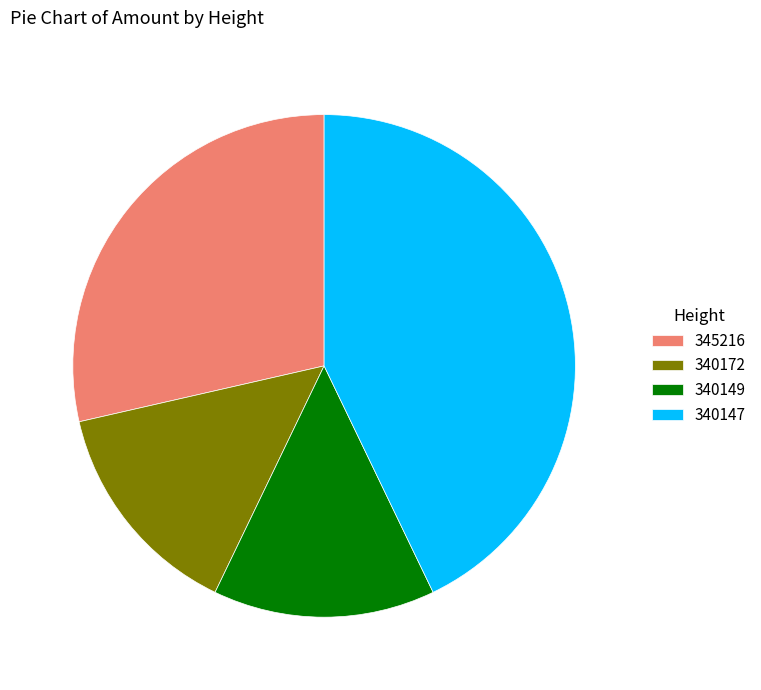

Count the number of slices in the pie.

4